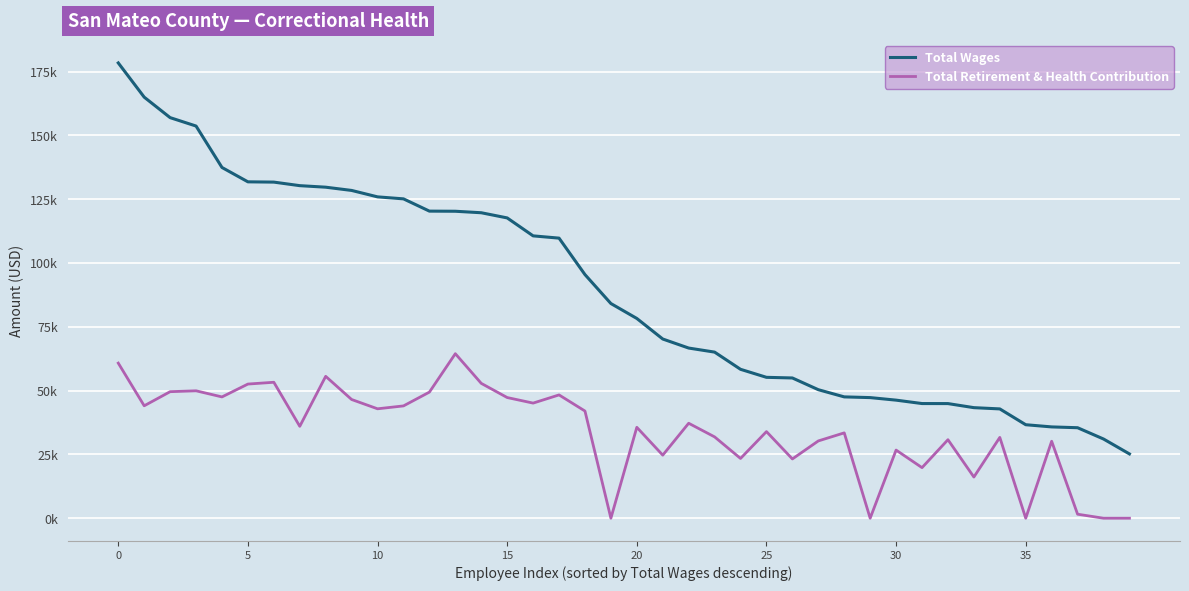

How many interior local peaks does the Total Retirement & Health Contribution series have?

13